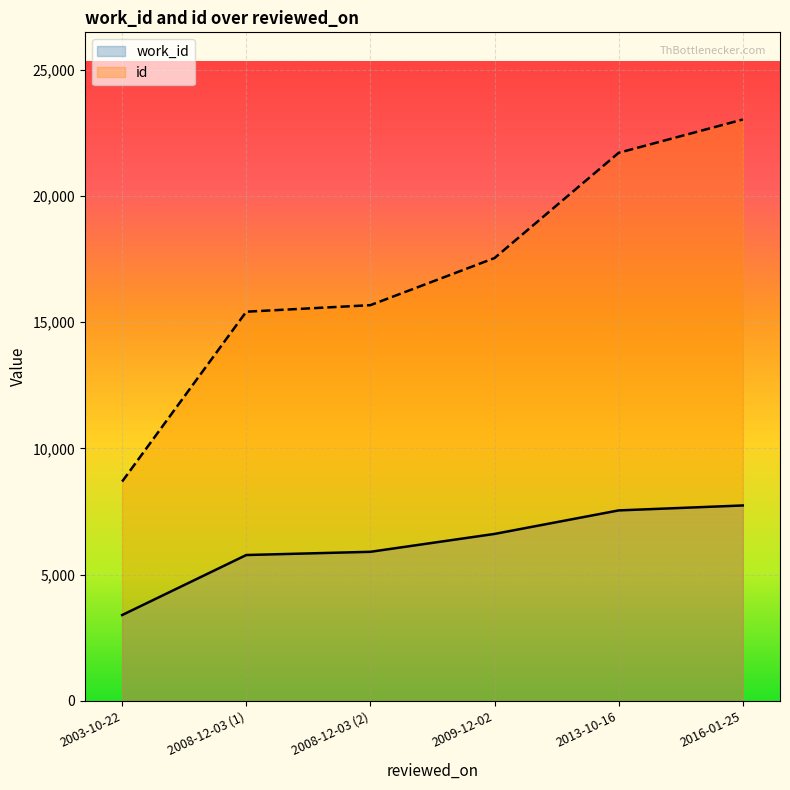

Read the work_id value at 2008-12-03 (2).

5903